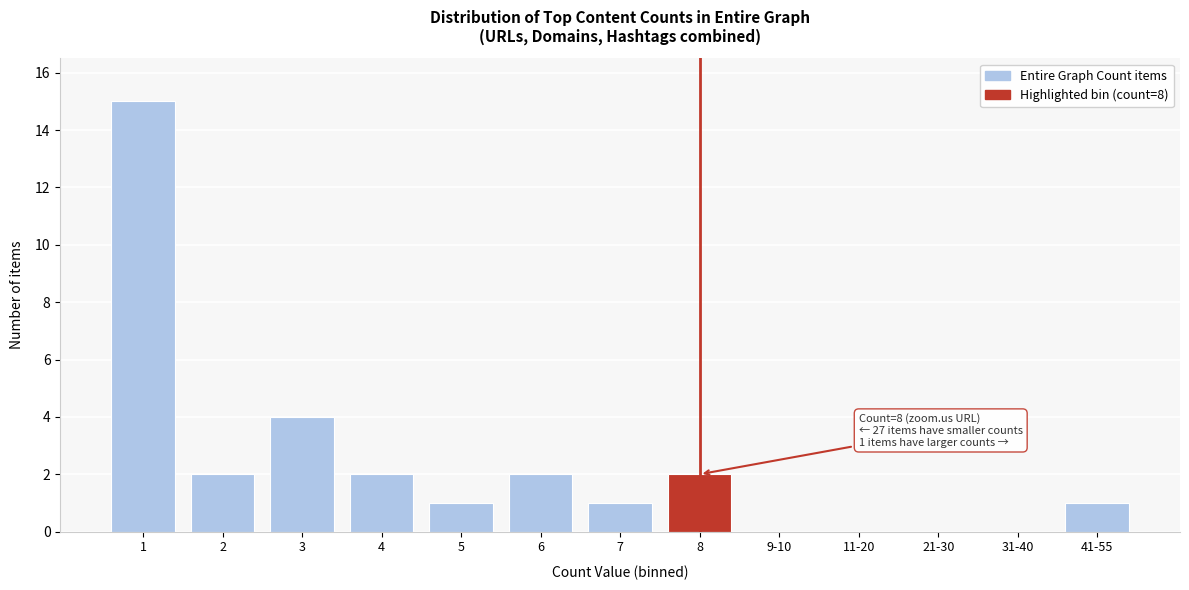

Reading left to right, list all the values displayed in this chart.

1=15	2=2	3=4	4=2	5=1	6=2	7=1	8=2	9-10=0	11-20=0	21-30=0	31-40=0	41-55=1